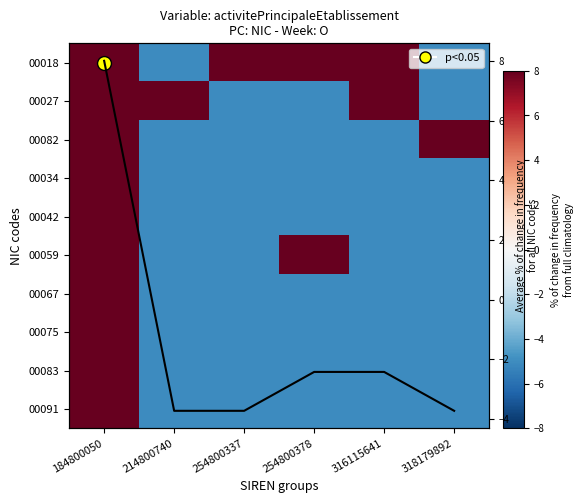

What is the total value across all series at 214800740?

-37.3